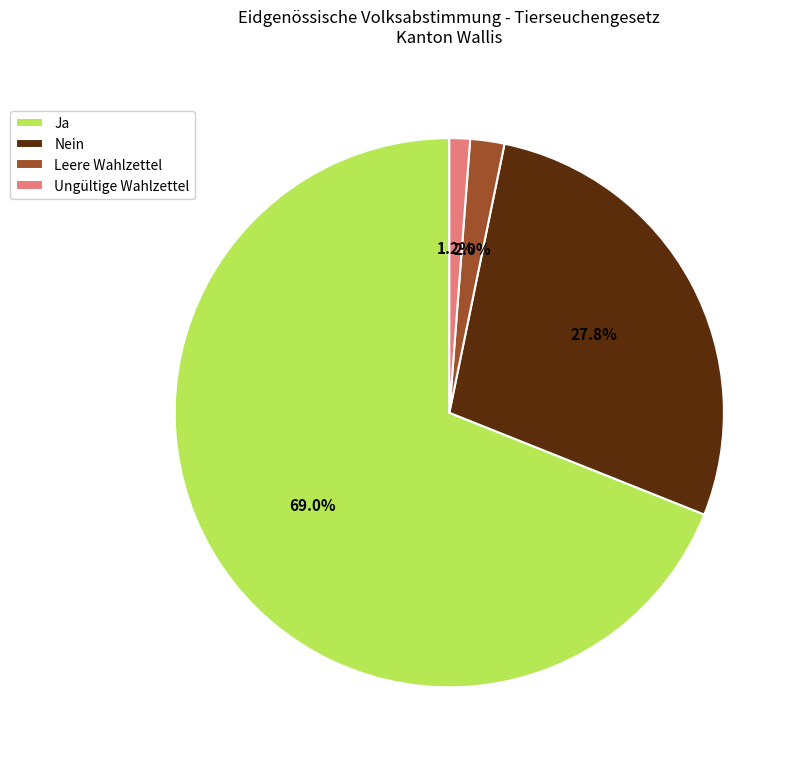

Which category accounts for the majority?

Ja